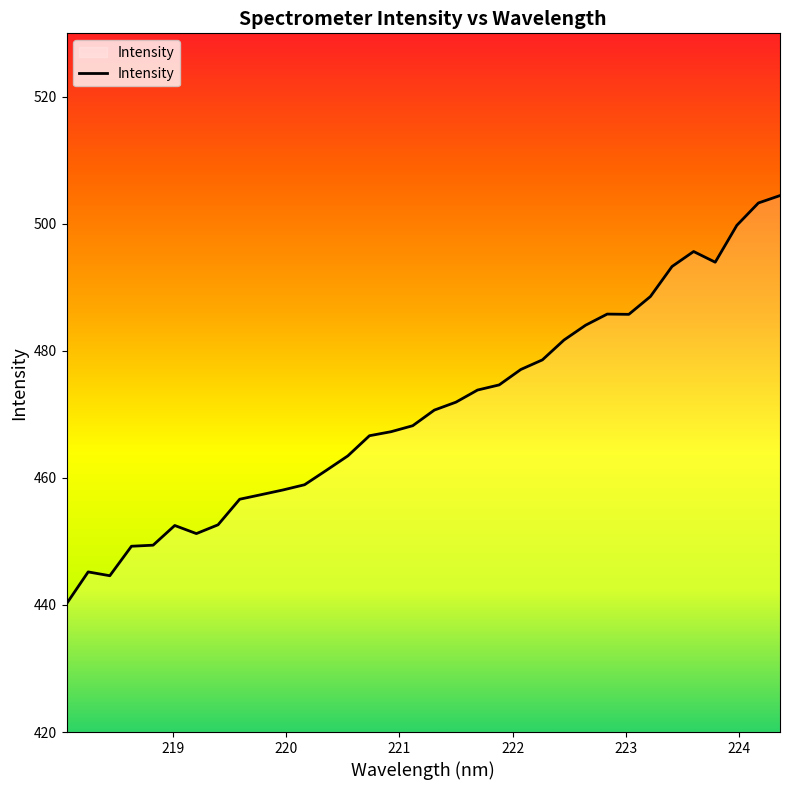

What is the smallest value displayed?

440.2